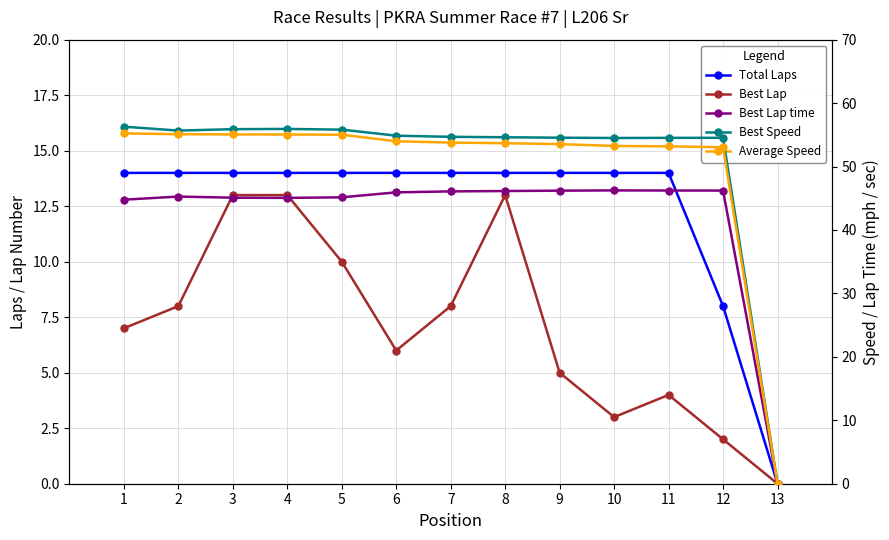

Is this an area chart (filled region under the line)?

No